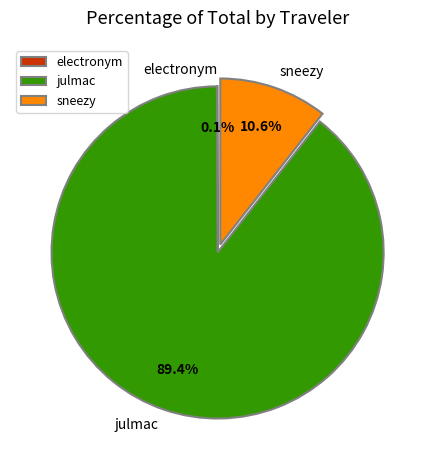

Is it true that sneezy is 11% of the pie?

True